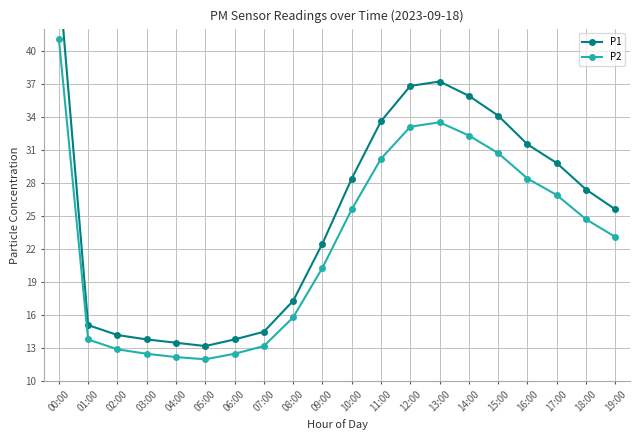

Read the P1 value at 18:00.

27.4